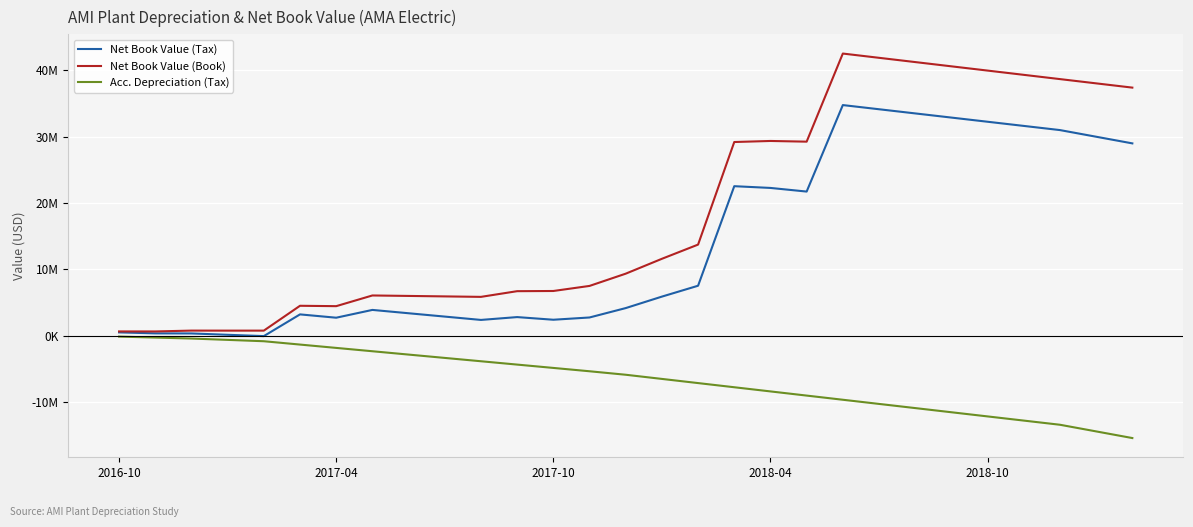

What are all the series names shown in the legend?

Net Book Value (Tax), Net Book Value (Book), Acc. Depreciation (Tax)